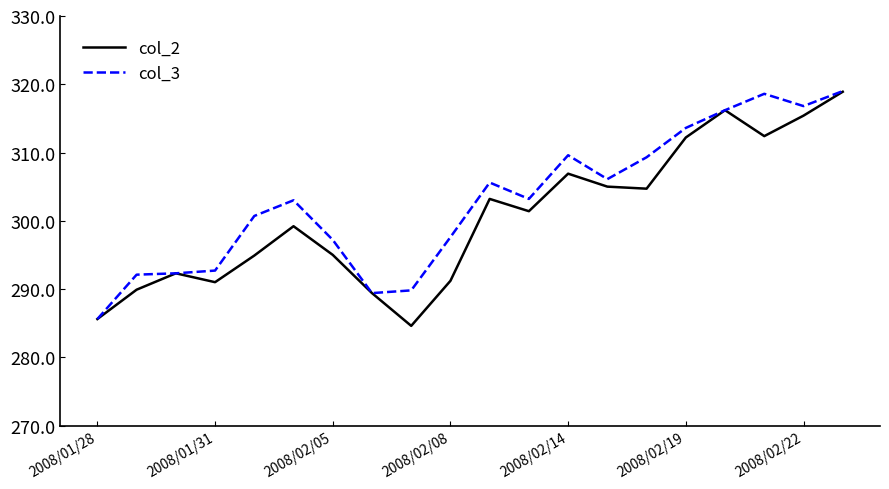

Which series has the largest total across all categories?

col_3